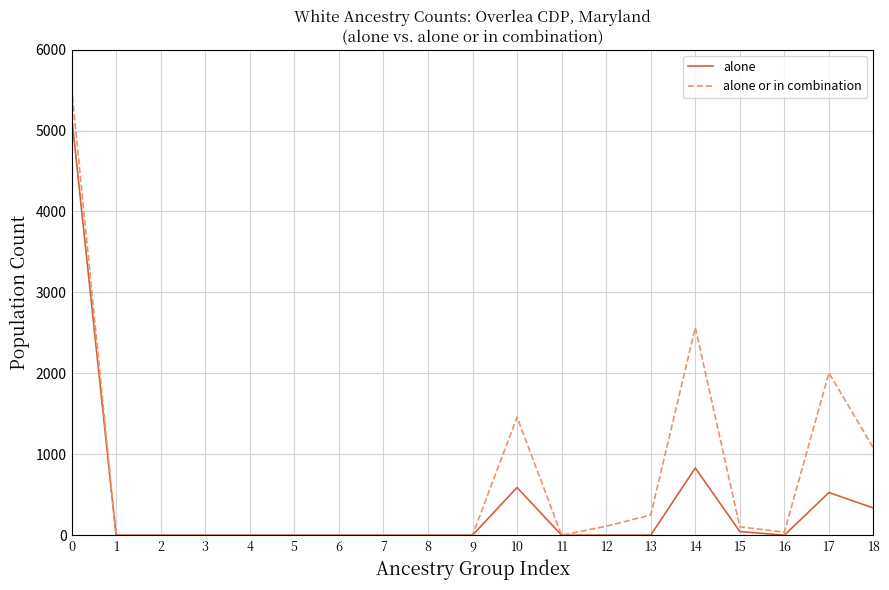

List the series in order of their peak value, highest first.

alone or in combination, alone